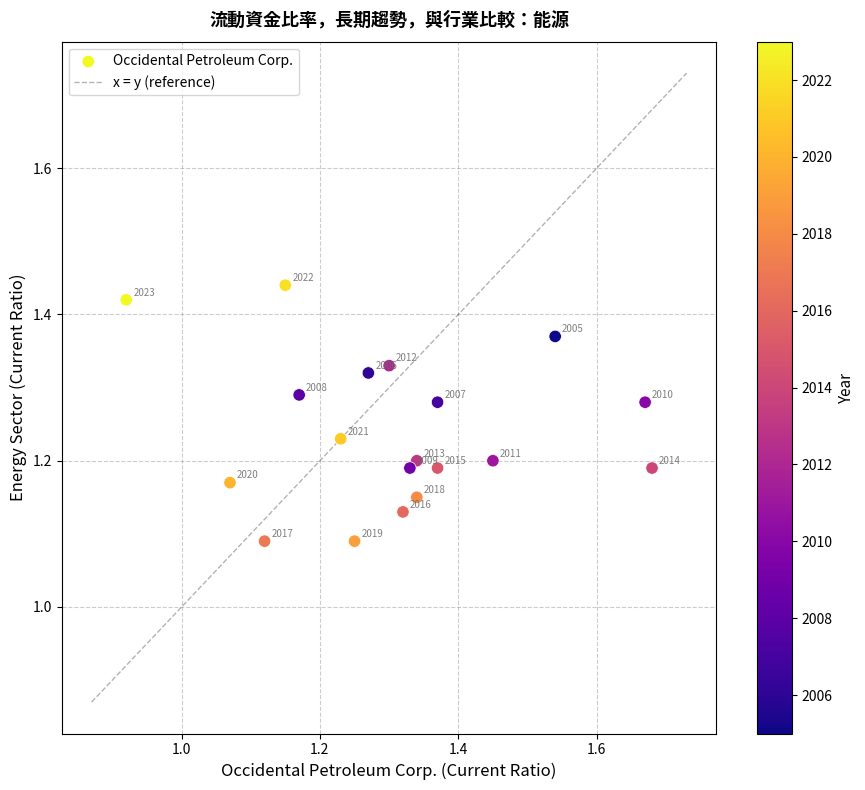

What is the range of X values (max minus min)?

0.8